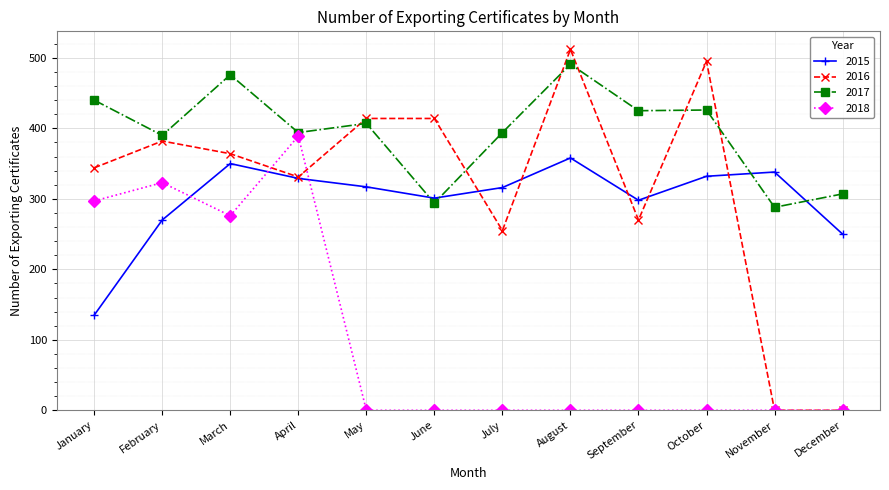

True or false: 2016 and 2018 intersect in this chart.

True